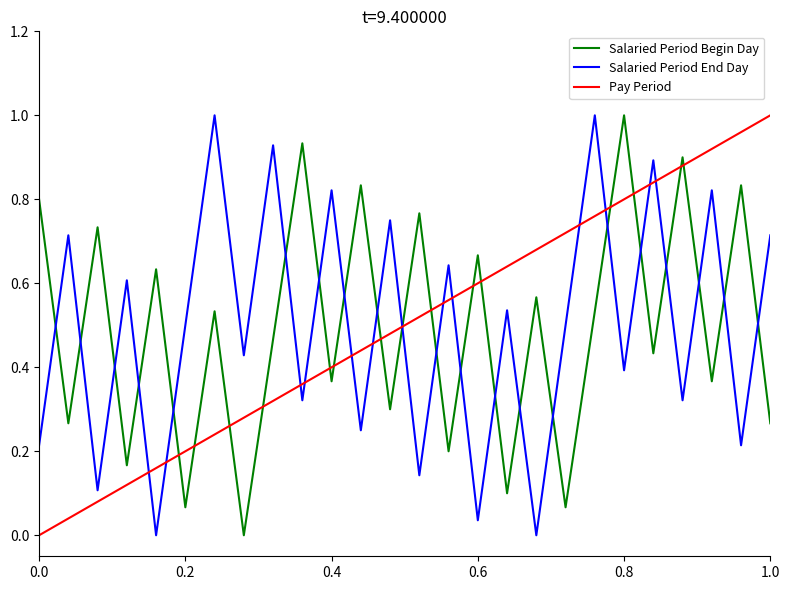

How many times do Salaried Period Begin Day and Salaried Period End Day cross each other?

21